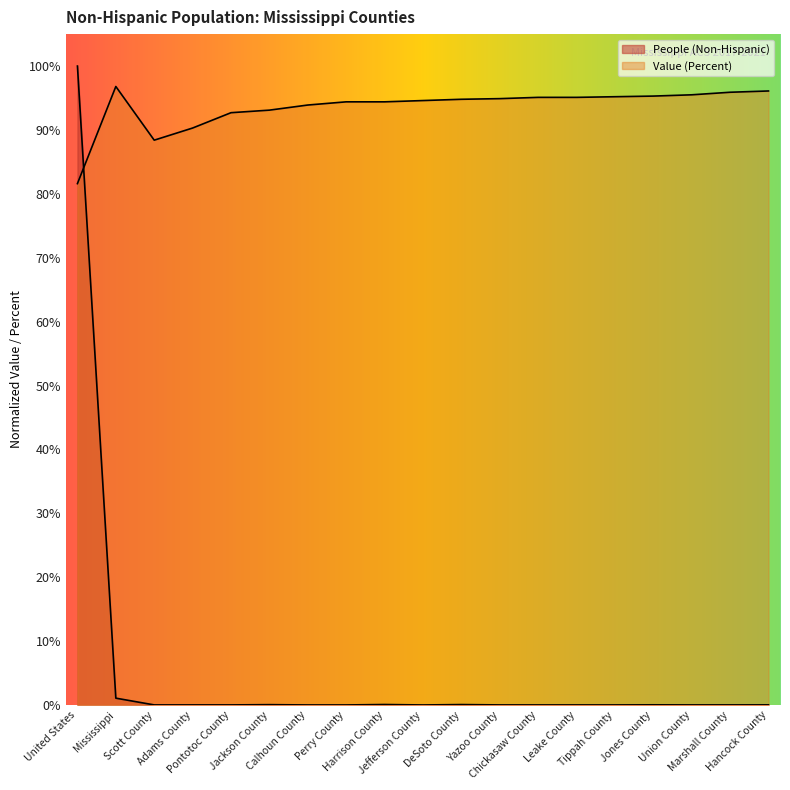

Is it true that Value (Percent) equals 95.1 at Chickasaw County?

True